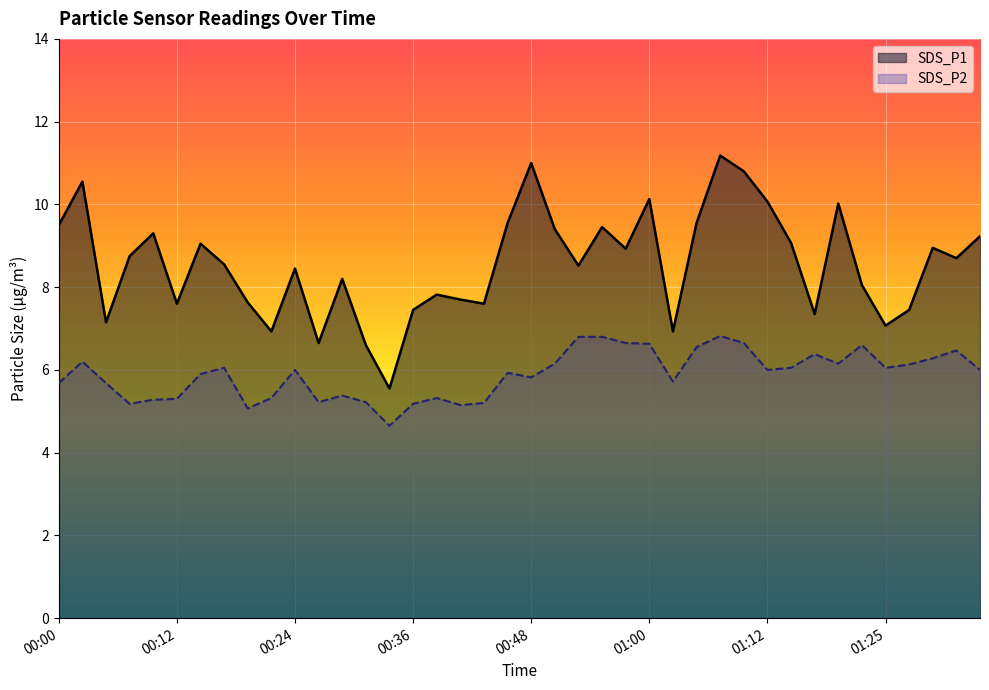

Rank the series by their average value, from highest to lowest.

SDS_P1, SDS_P2